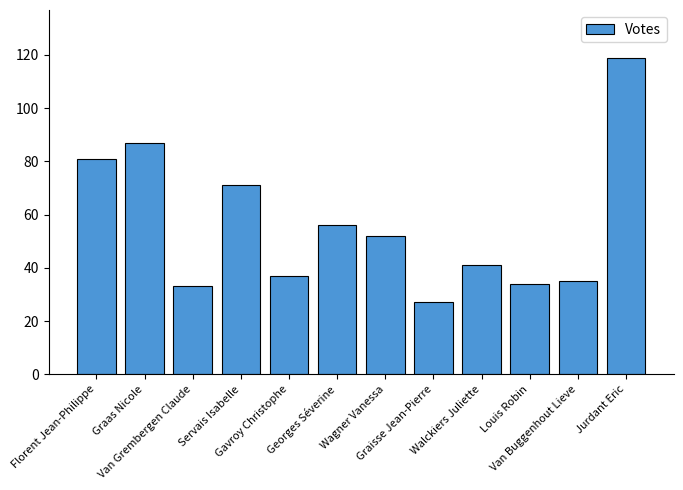

The chart shows a value of 12 at Walckiers Juliette. True or false?

False